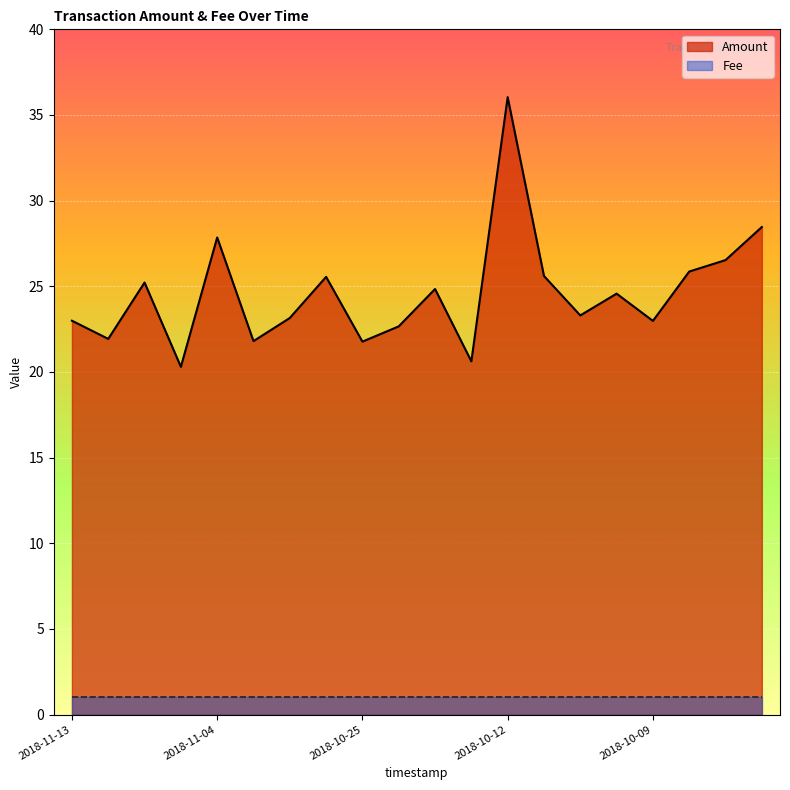

Reading left to right, extract all data points from this chart.

Amount: 23.0	21.9	25.2	20.3	27.9	21.8	23.1	25.6	21.8	22.7	24.8	20.6	36.0	25.6	23.3	24.6	23.0	25.9	26.5	28.5
Fee: 1.0	1.0	1.0	1.0	1.0	1.0	1.0	1.0	1.0	1.0	1.0	1.0	1.0	1.0	1.0	1.0	1.0	1.0	1.0	1.0